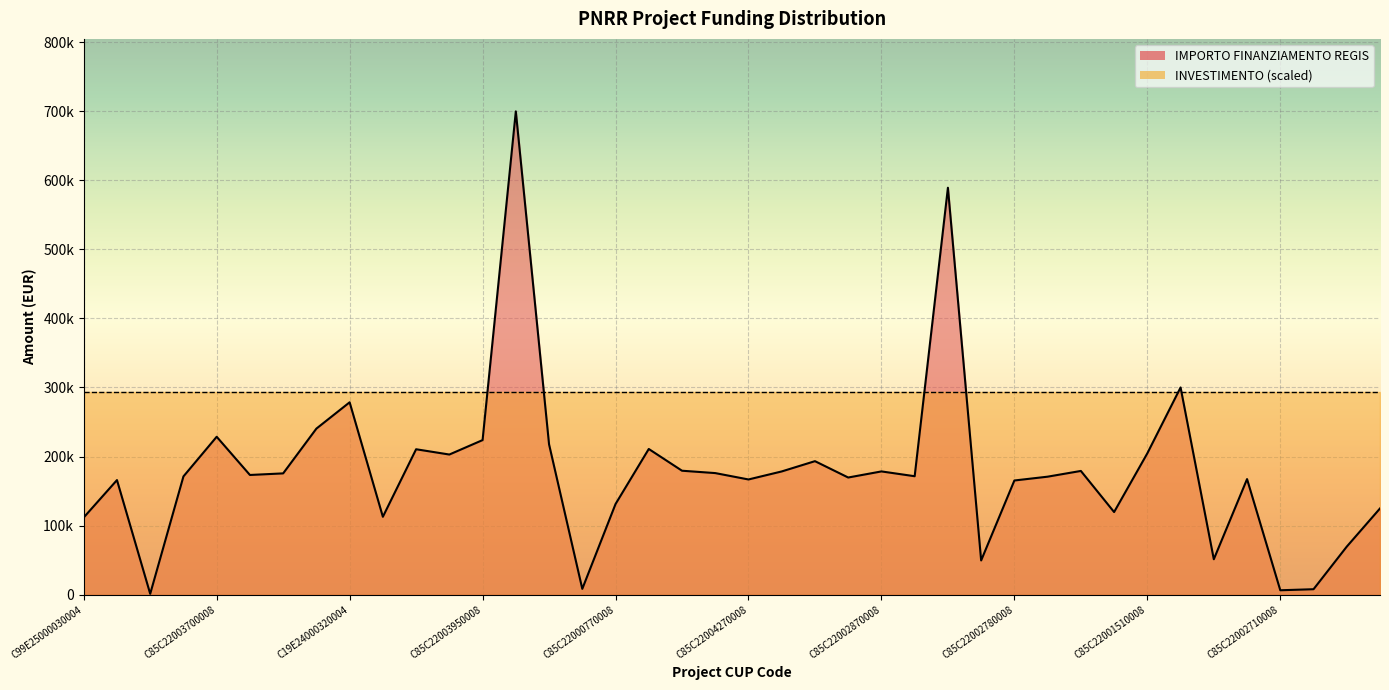

True or false: the data shows 59736.4 at C85C22002850008.

False